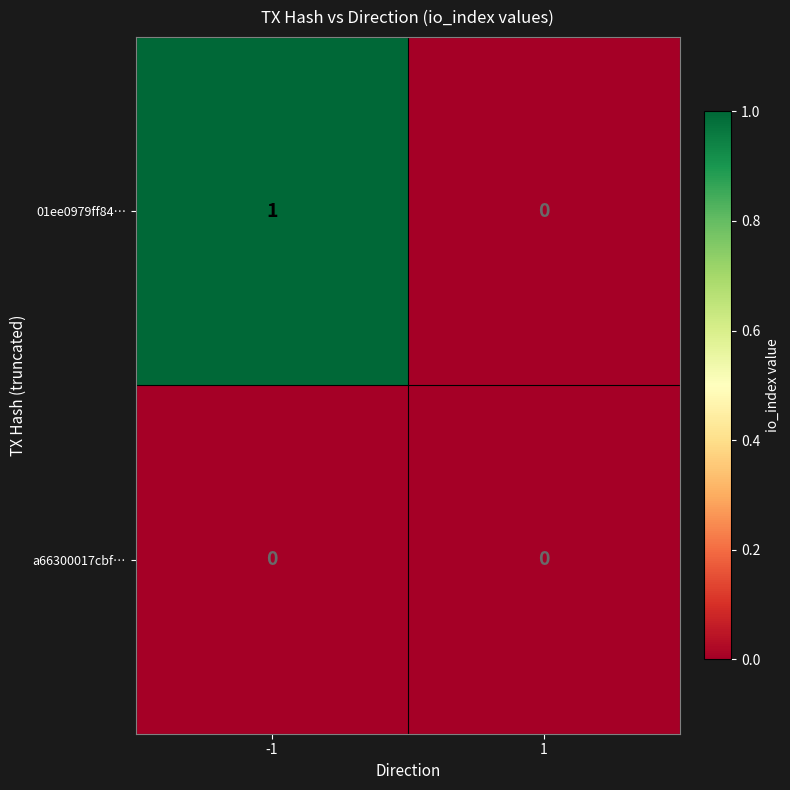

Which series changed the most between -1 and 1?

01ee0979ff84…